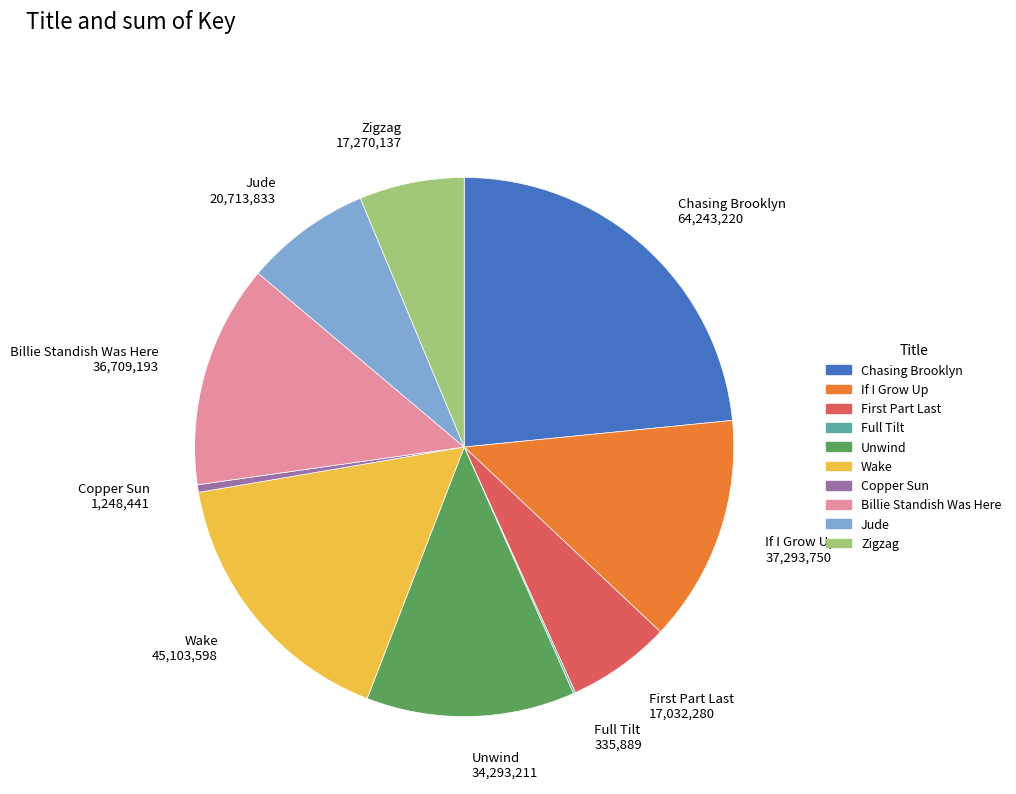

Is it true that Billie Standish Was Here is 5% of the pie?

False